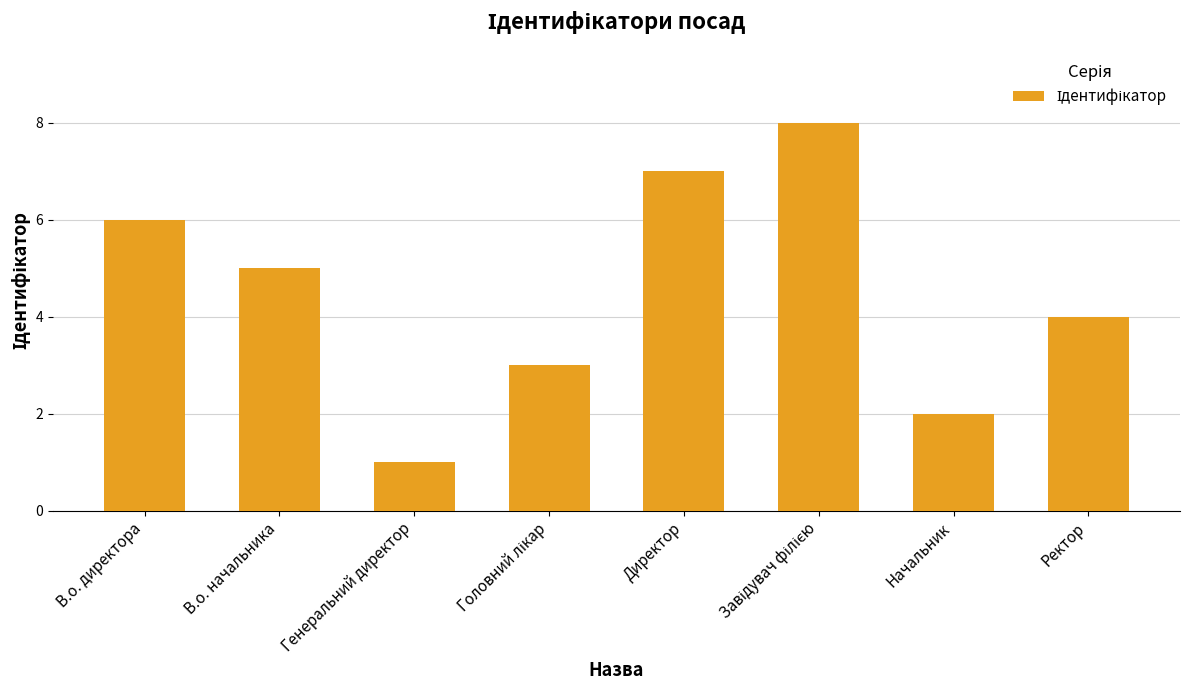

What is the smallest value displayed?

1